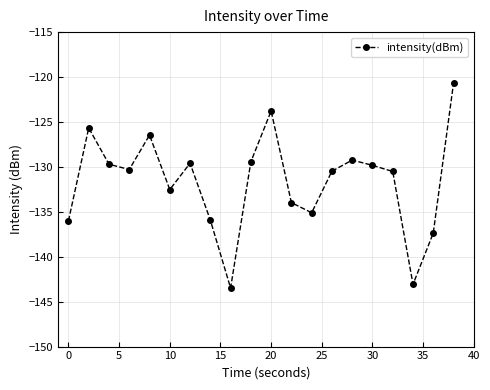

What is the minimum value shown in the chart?

-143.5